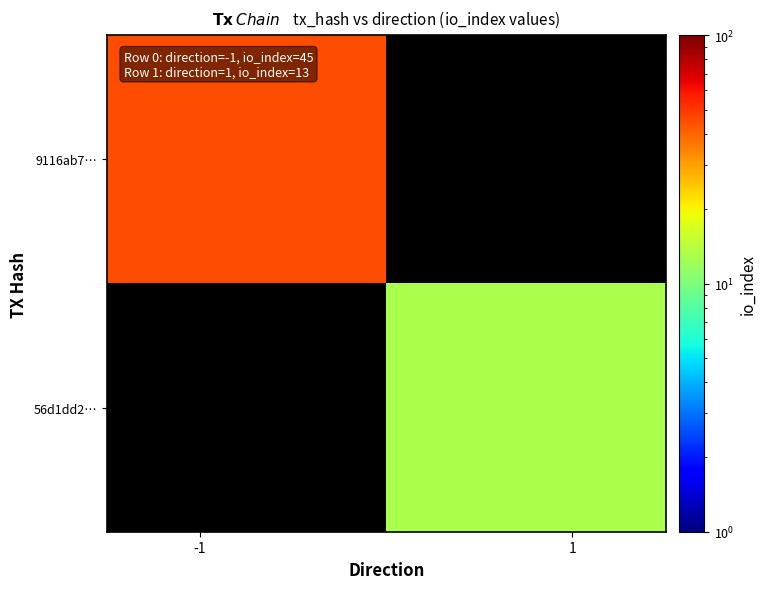

Which series has the largest range (max minus min)?

9116ab7…